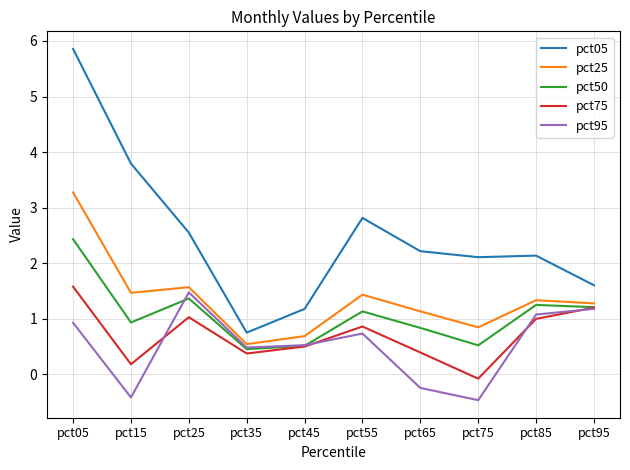

Where is the first local maximum for pct05?

pct55